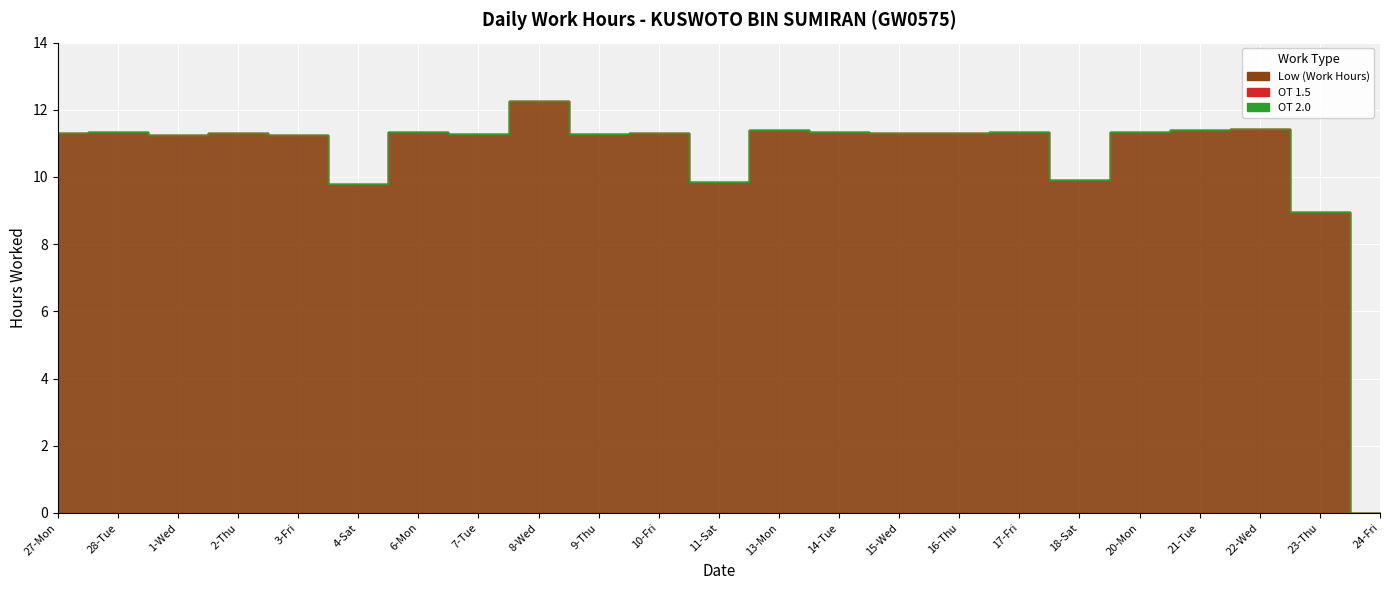

Reading left to right, what are all the values shown in this chart?

Low (Work Hours): 27-Mon=11.3	28-Tue=11.3	1-Wed=11.3	2-Thu=11.3	3-Fri=11.3	4-Sat=9.8	6-Mon=11.3	7-Tue=11.3	8-Wed=12.3	9-Thu=11.3	10-Fri=11.3	11-Sat=9.9	13-Mon=11.4	14-Tue=11.3	15-Wed=11.3	16-Thu=11.3	17-Fri=11.3	18-Sat=9.9	20-Mon=11.3	21-Tue=11.4	22-Wed=11.4	23-Thu=8.9	24-Fri=0.0
OT 1.5: 27-Mon=0.0	28-Tue=0.0	1-Wed=0.0	2-Thu=0.0	3-Fri=0.0	4-Sat=0.0	6-Mon=0.0	7-Tue=0.0	8-Wed=0.0	9-Thu=0.0	10-Fri=0.0	11-Sat=0.0	13-Mon=0.0	14-Tue=0.0	15-Wed=0.0	16-Thu=0.0	17-Fri=0.0	18-Sat=0.0	20-Mon=0.0	21-Tue=0.0	22-Wed=0.0	23-Thu=0.0	24-Fri=0.0
OT 2.0: 27-Mon=0.0	28-Tue=0.0	1-Wed=0.0	2-Thu=0.0	3-Fri=0.0	4-Sat=0.0	6-Mon=0.0	7-Tue=0.0	8-Wed=0.0	9-Thu=0.0	10-Fri=0.0	11-Sat=0.0	13-Mon=0.0	14-Tue=0.0	15-Wed=0.0	16-Thu=0.0	17-Fri=0.0	18-Sat=0.0	20-Mon=0.0	21-Tue=0.0	22-Wed=0.0	23-Thu=0.0	24-Fri=0.0